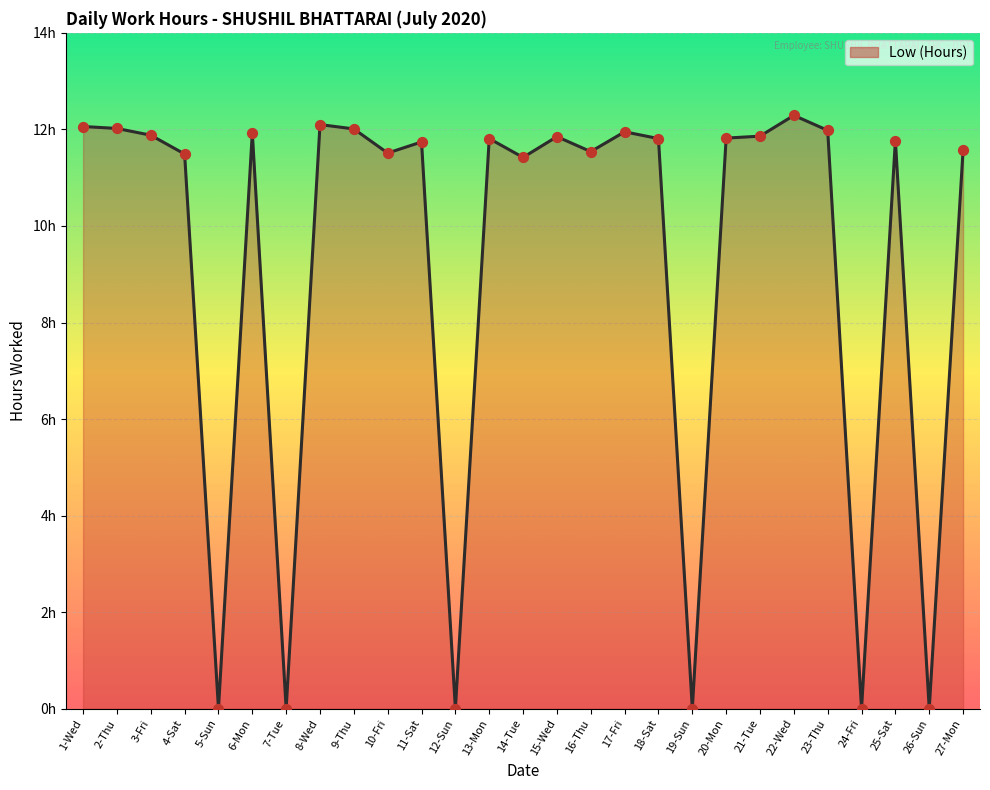

Which has a higher value, 17-Fri or 22-Wed?

22-Wed